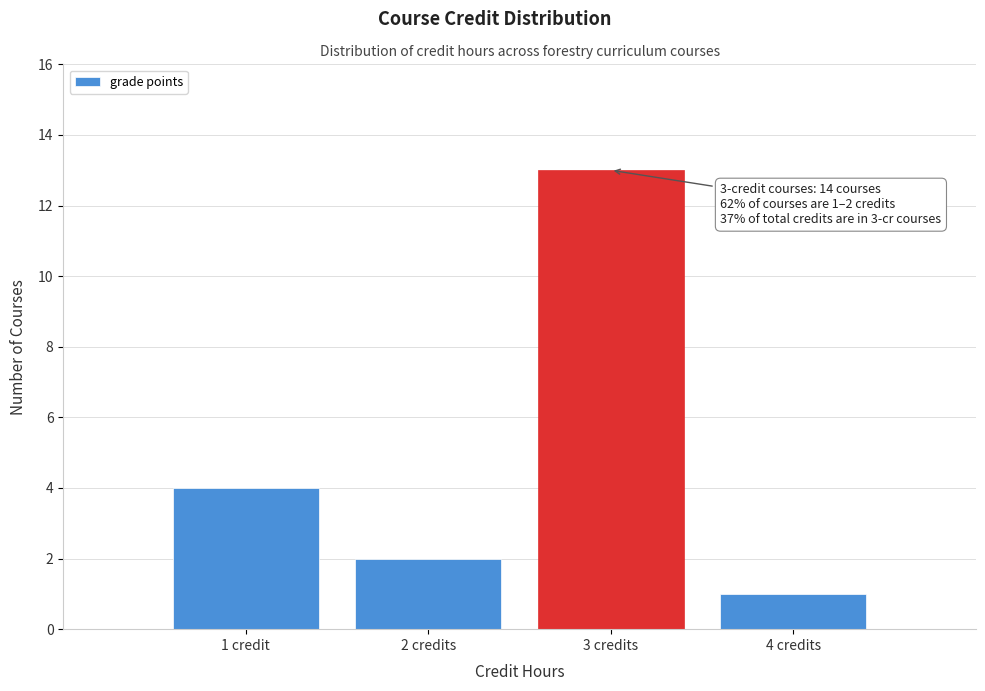

Reading left to right, extract all data points from this chart.

4	2	13	1